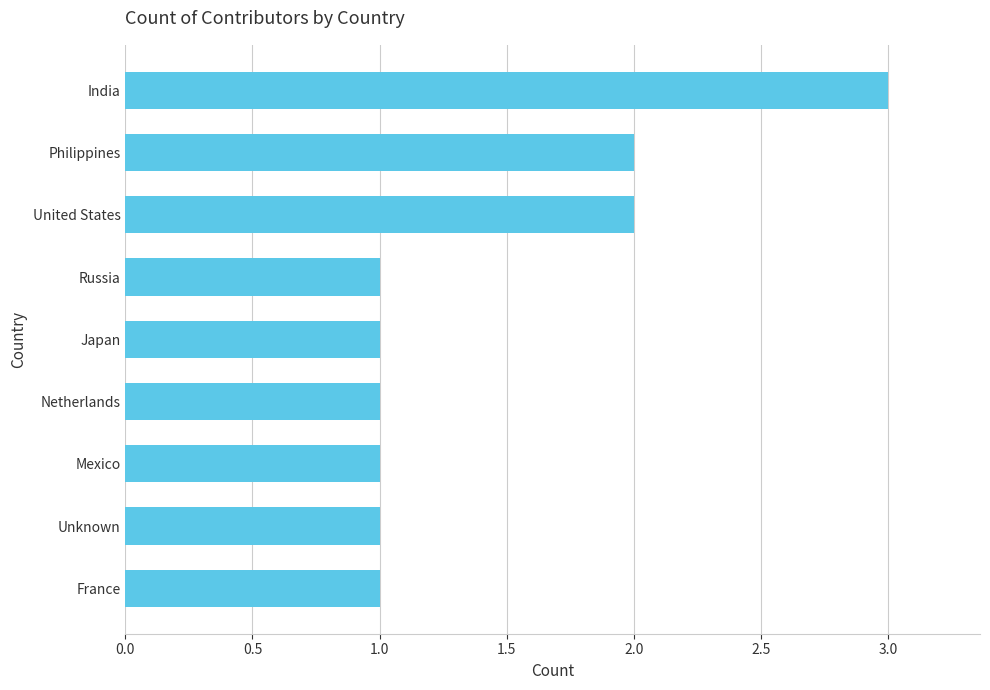

How many bars are there in total?

9